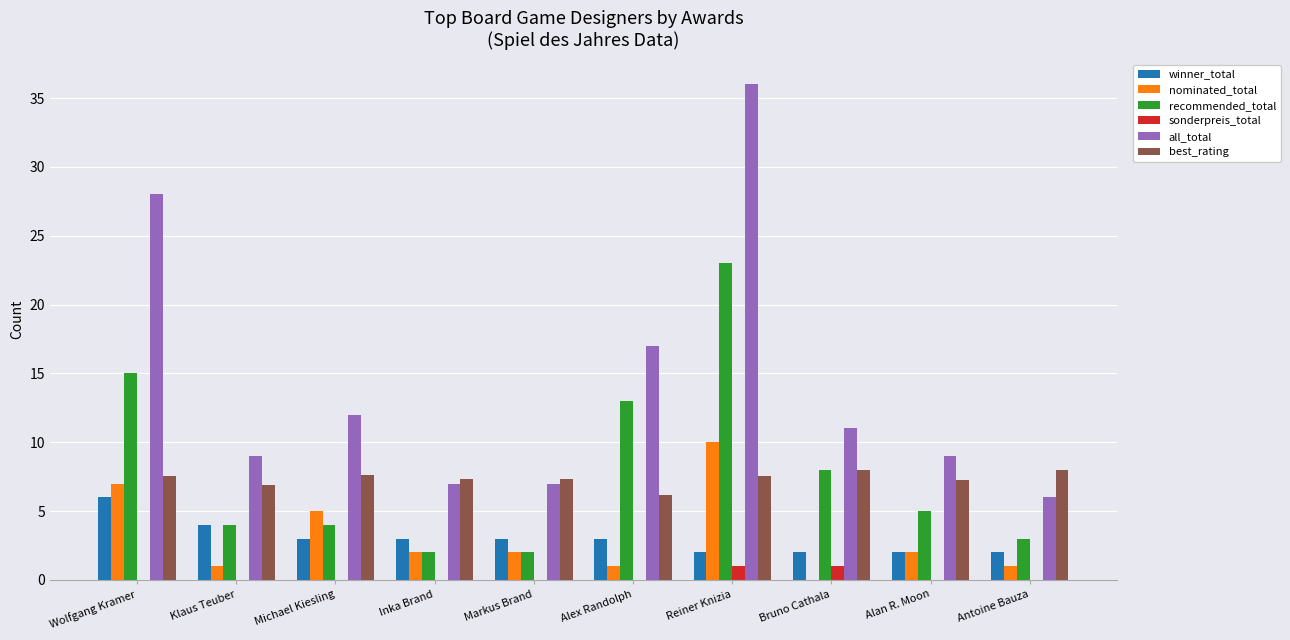

Is the value of all_total at Klaus Teuber greater than the value of recommended_total at Wolfgang Kramer?

No